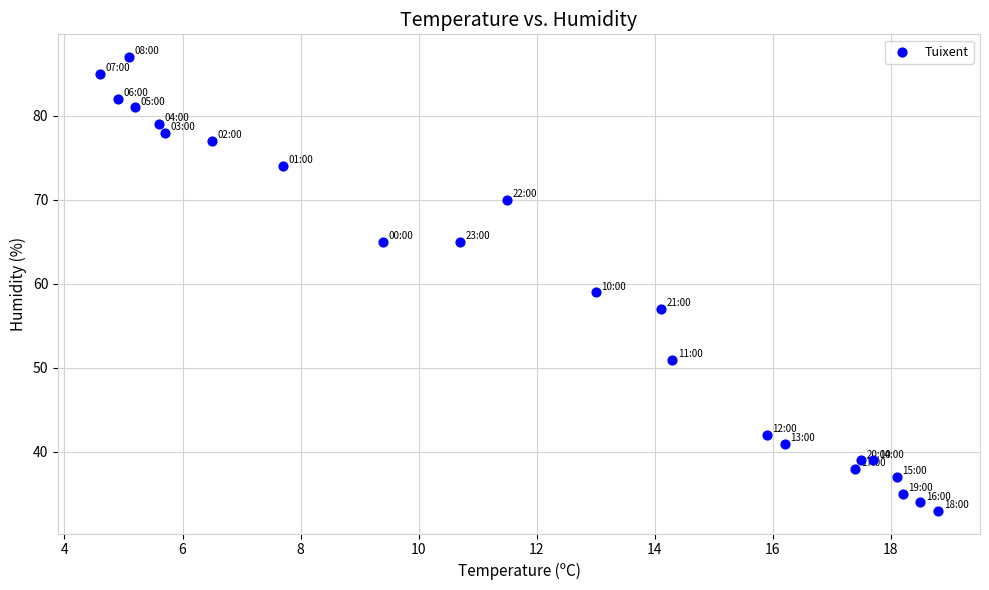

What is the range of Y values (max minus min)?

54